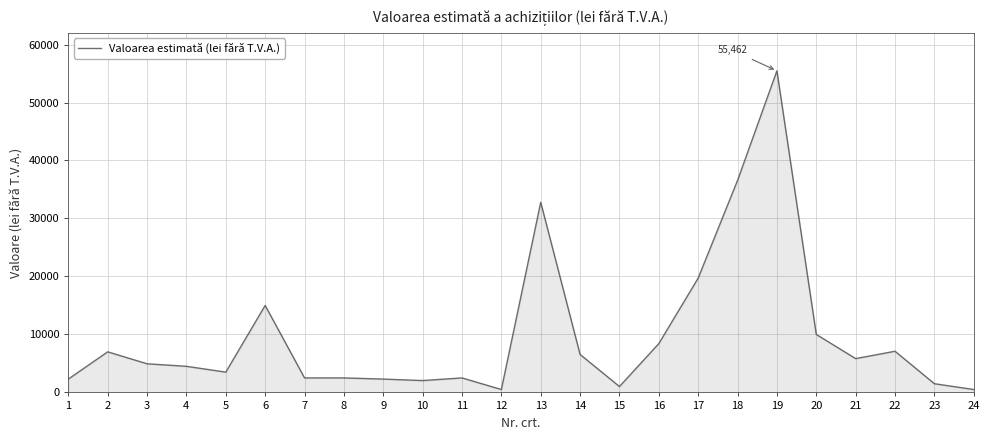

True or false: the data shows 14306 at 16.

False